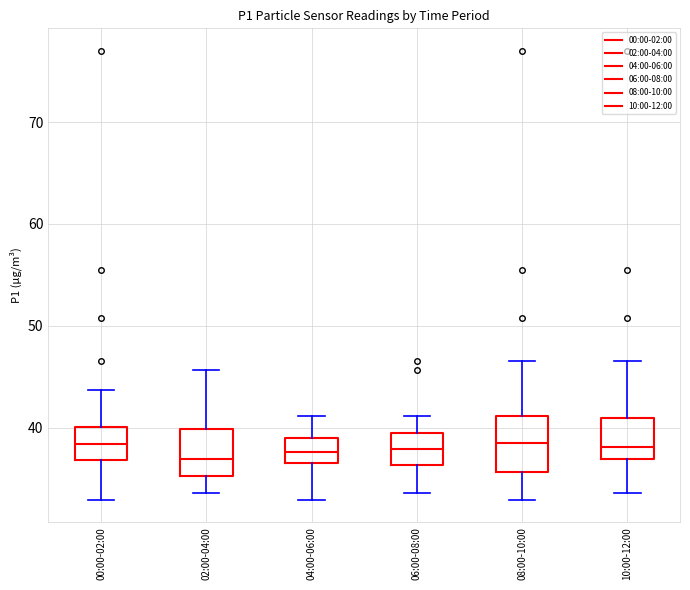

Reading left to right, transcribe this box plot: for each box, give where its median line is, the range the box spans, and where its two whiskers end, as read against the y-axis. The values are not printed on the chart, so give them approximately, as read against the axis.

00:00-02:00: median 38, box 37 to 40, whiskers 33 to 44
02:00-04:00: median 37, box 35 to 40, whiskers 34 to 46
04:00-06:00: median 38, box 36 to 39, whiskers 33 to 41
06:00-08:00: median 38, box 36 to 39, whiskers 34 to 41
08:00-10:00: median 39, box 36 to 41, whiskers 33 to 47
10:00-12:00: median 38, box 37 to 41, whiskers 34 to 47